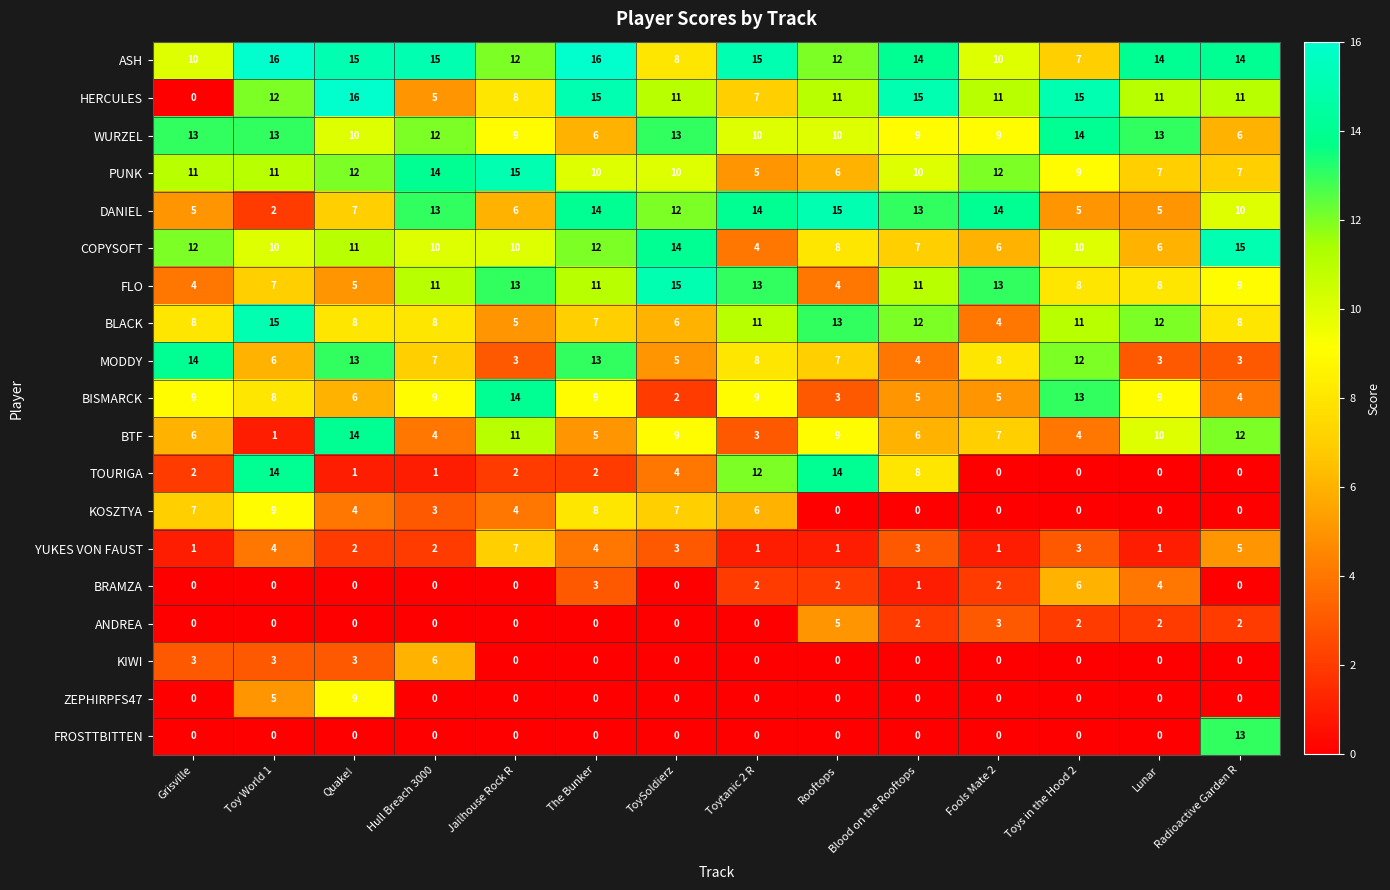

How many distinct data groups are displayed?

19